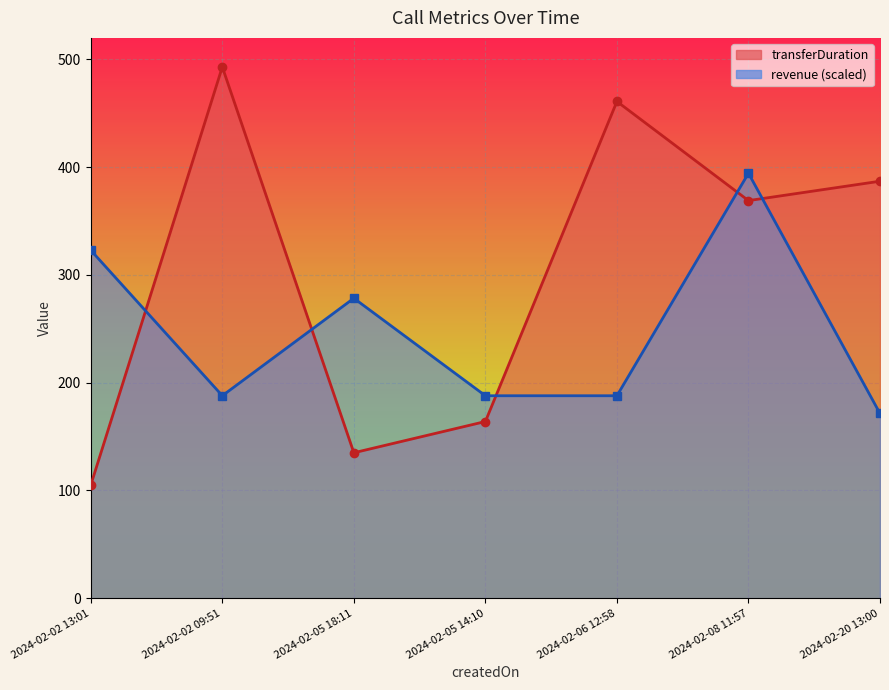

Reading left to right, list all the values displayed in this chart.

transferDuration: 2024-02-02 13:01=105.0	2024-02-02 09:51=493.0	2024-02-05 18:11=135.0	2024-02-05 14:10=164.0	2024-02-06 12:58=461.0	2024-02-08 11:57=369.0	2024-02-20 13:00=387.0
revenue: 2024-02-02 13:01=322.9	2024-02-02 09:51=187.9	2024-02-05 18:11=278.4	2024-02-05 14:10=187.9	2024-02-06 12:58=187.9	2024-02-08 11:57=394.4	2024-02-20 13:00=171.4